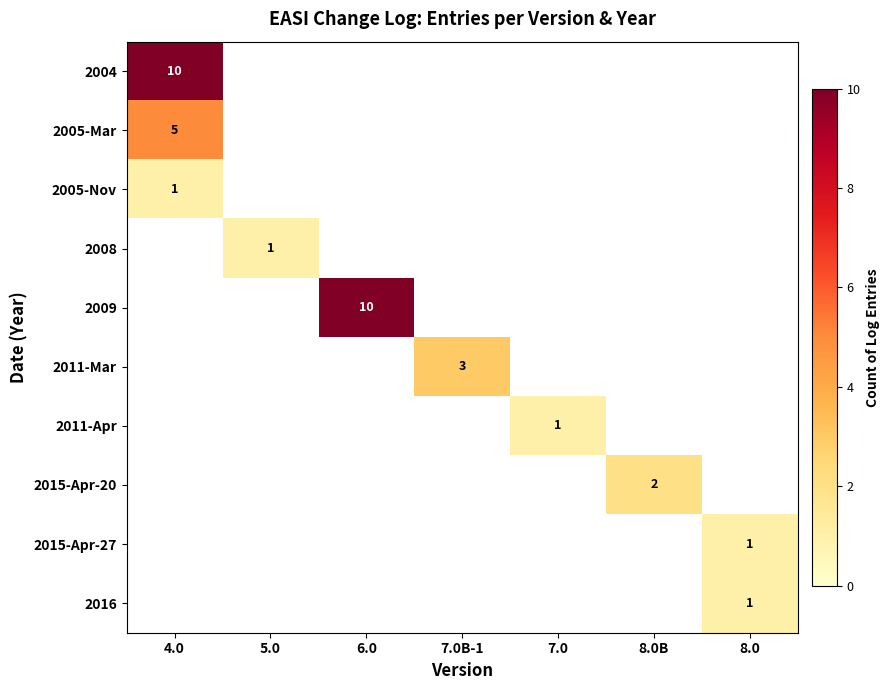

At which category does the chart reach its peak across all series?

4.0